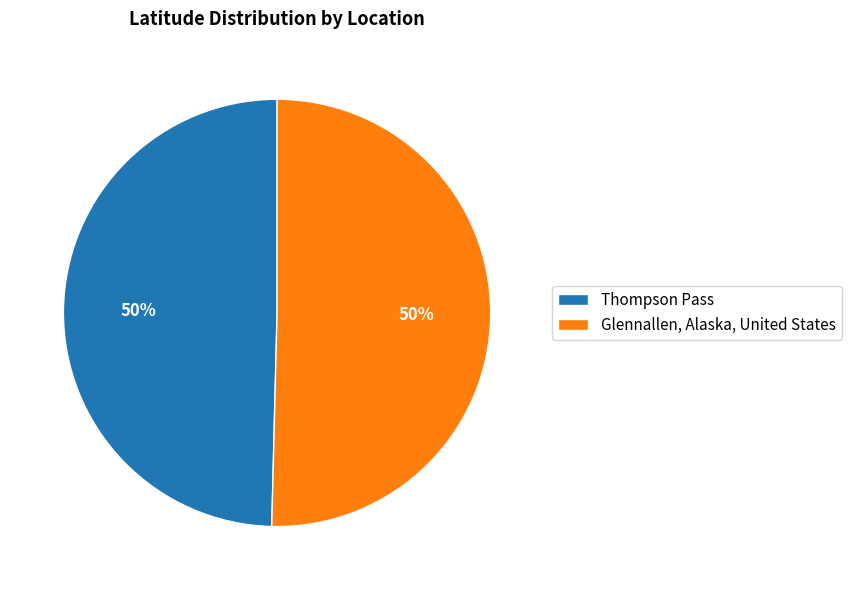

Combined, do Thompson Pass and Glennallen, Alaska, United States account for over 50%?

Yes